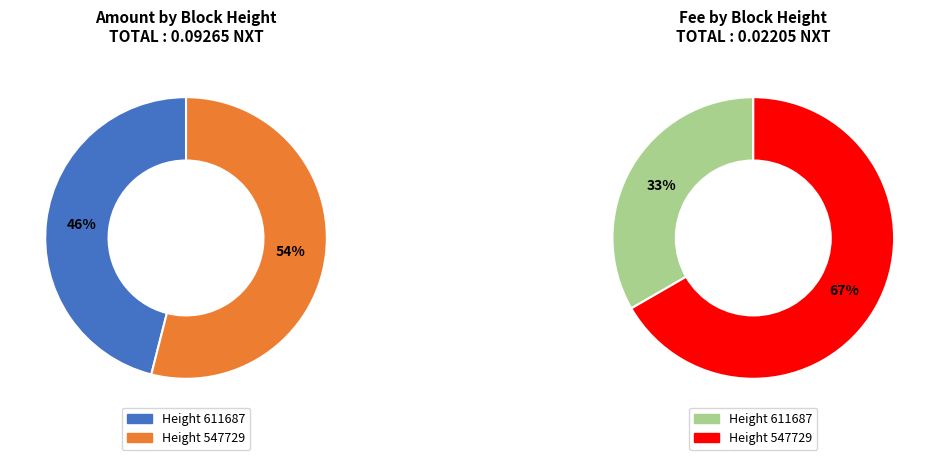

Rank the series at 611687 from highest to lowest value.

Amount, Fee